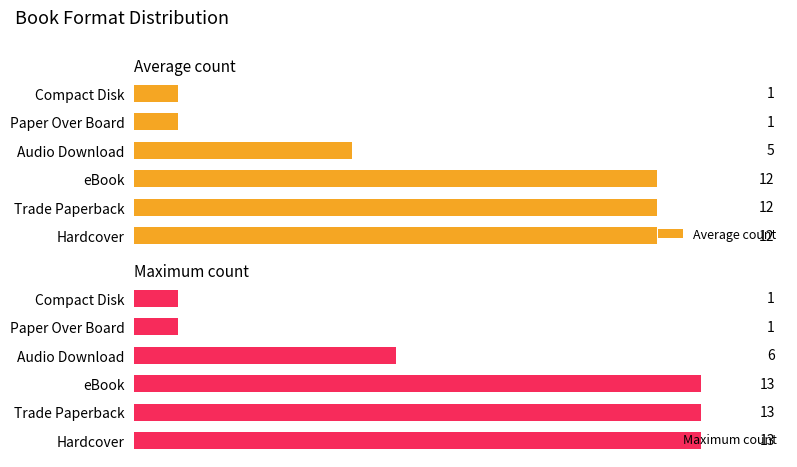

At which label is Maximum count closest to 7?

Audio Download